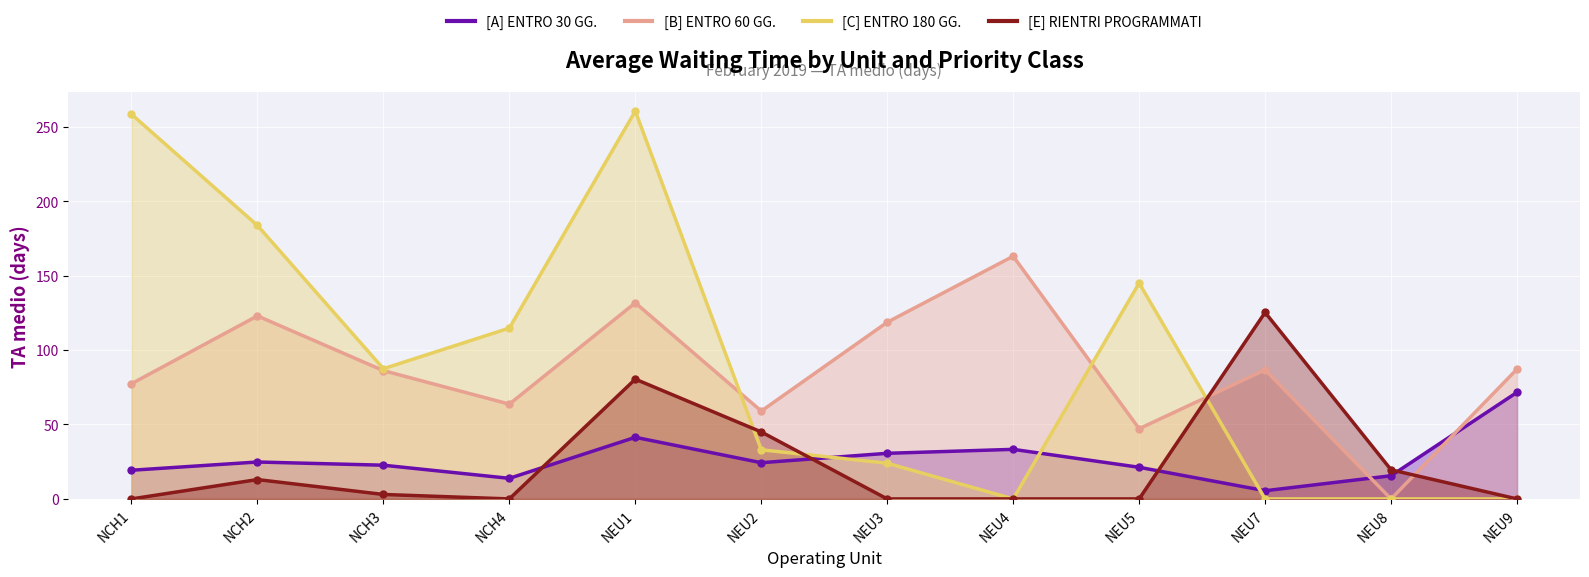

What is the sum of the [E] RIENTRI PROGRAMMATI values at NCH4 and NCH2?

13.0